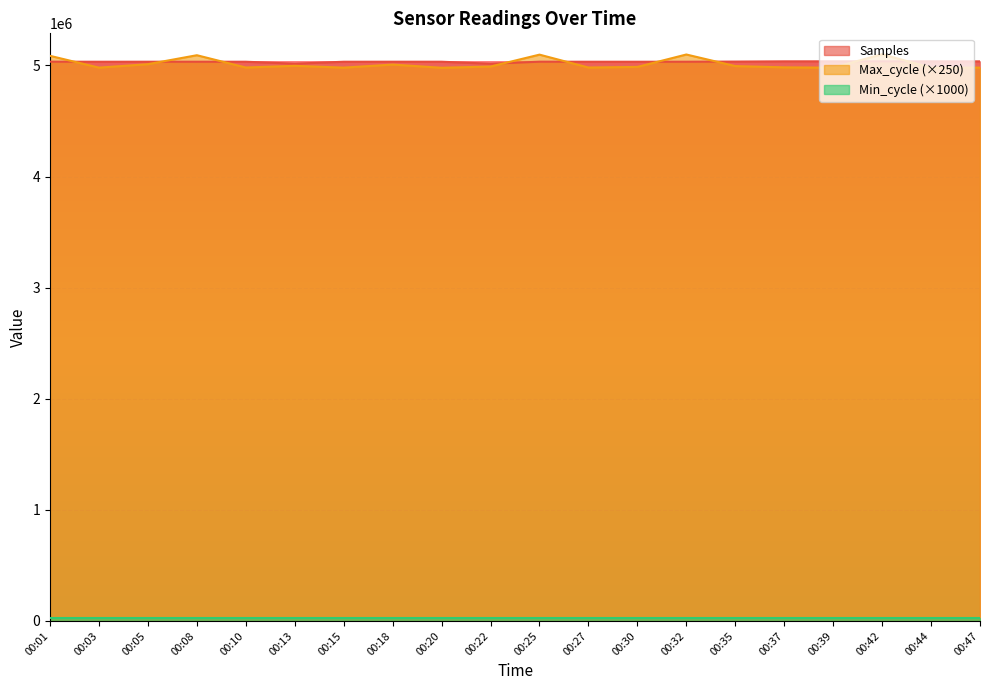

What is the total value across all series at 00:08?

10153343